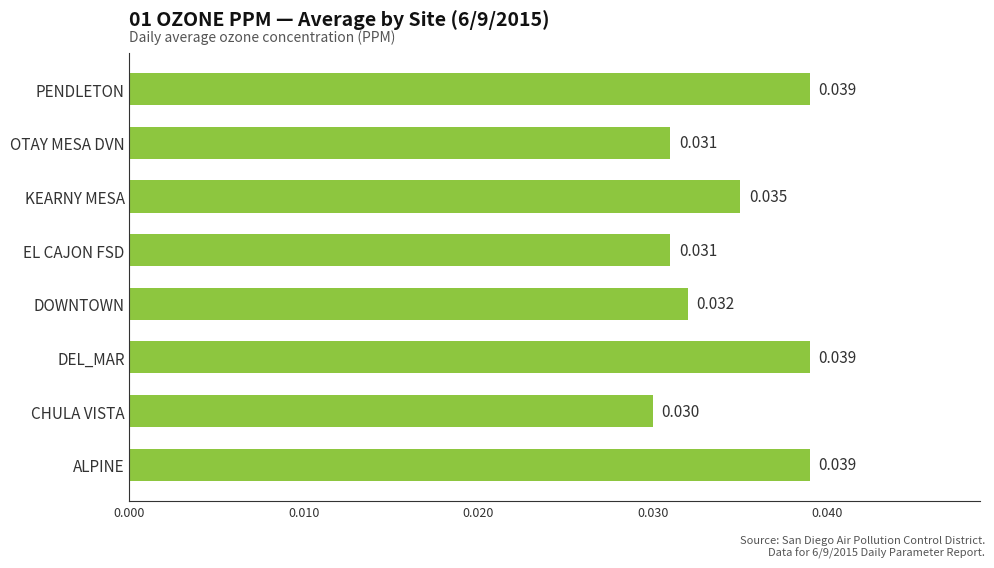

Which label corresponds to the smallest value in the chart?

CHULA VISTA